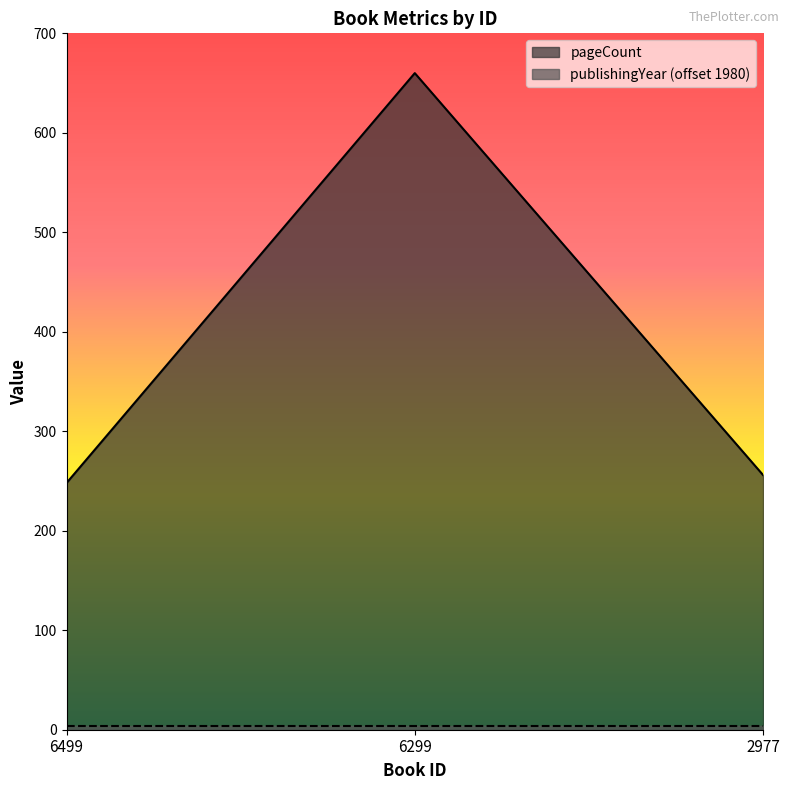

Does the chart display data point markers on the line(s)?

No